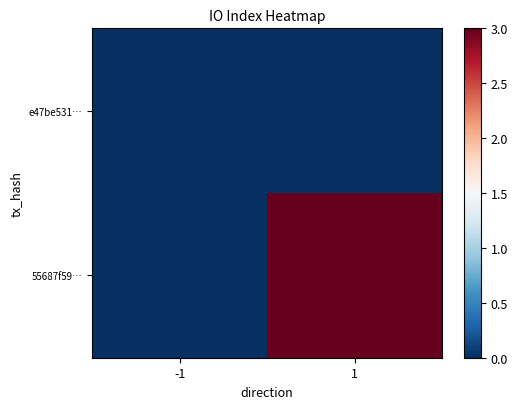

Reading left to right, list all the values displayed in this chart.

e47be531…: -1=0	1=0
55687f59…: -1=0	1=3